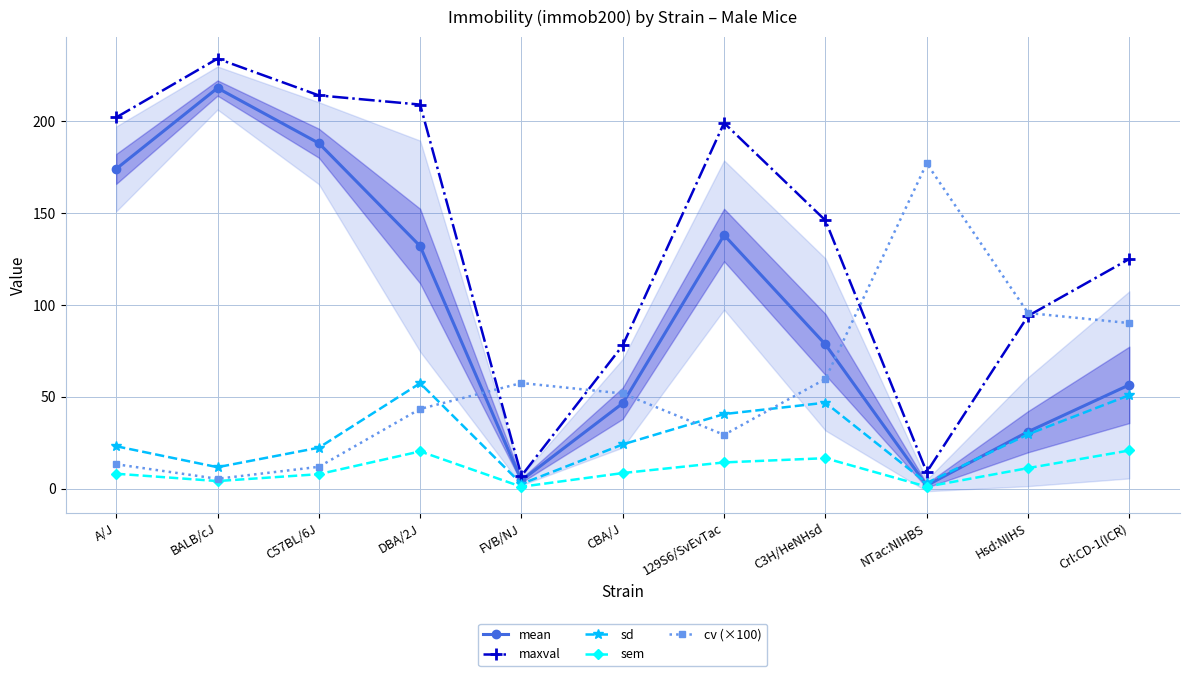

Reading right to left, list all the values displayed in this chart.

mean: 56.5	31.0	1.8	78.5	138.0	46.5	4.5	132.0	188.0	218.0	174.0
maxval: 125.0	94.0	9.0	146.0	199.0	78.0	7.0	209.0	214.0	234.0	202.0
sd: 50.9	29.6	3.1	46.8	40.6	24.1	2.6	57.4	22.3	11.7	23.1
sem: 20.8	11.2	1.1	16.6	14.3	8.5	1.1	20.3	7.9	4.2	8.2
cv (×100): 90.1	95.6	177.0	59.7	29.3	51.8	57.5	43.4	11.9	5.4	13.3